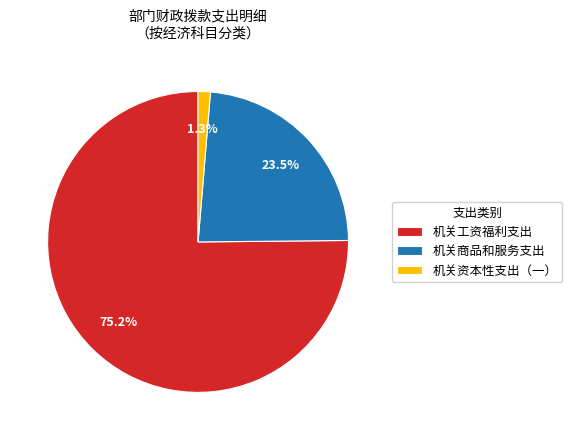

Which slice is the smallest?

机关资本性支出（一）